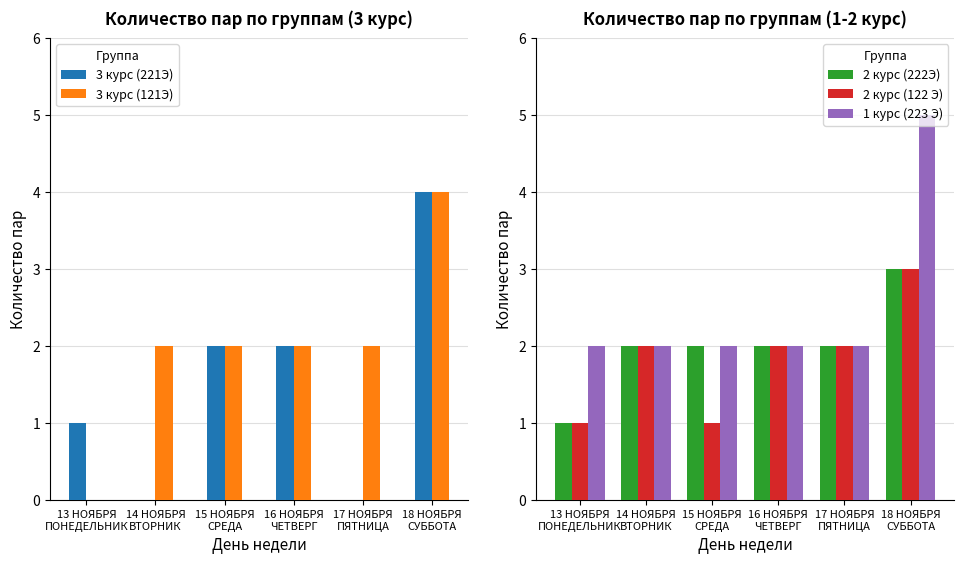

How many bars are there in total?

30